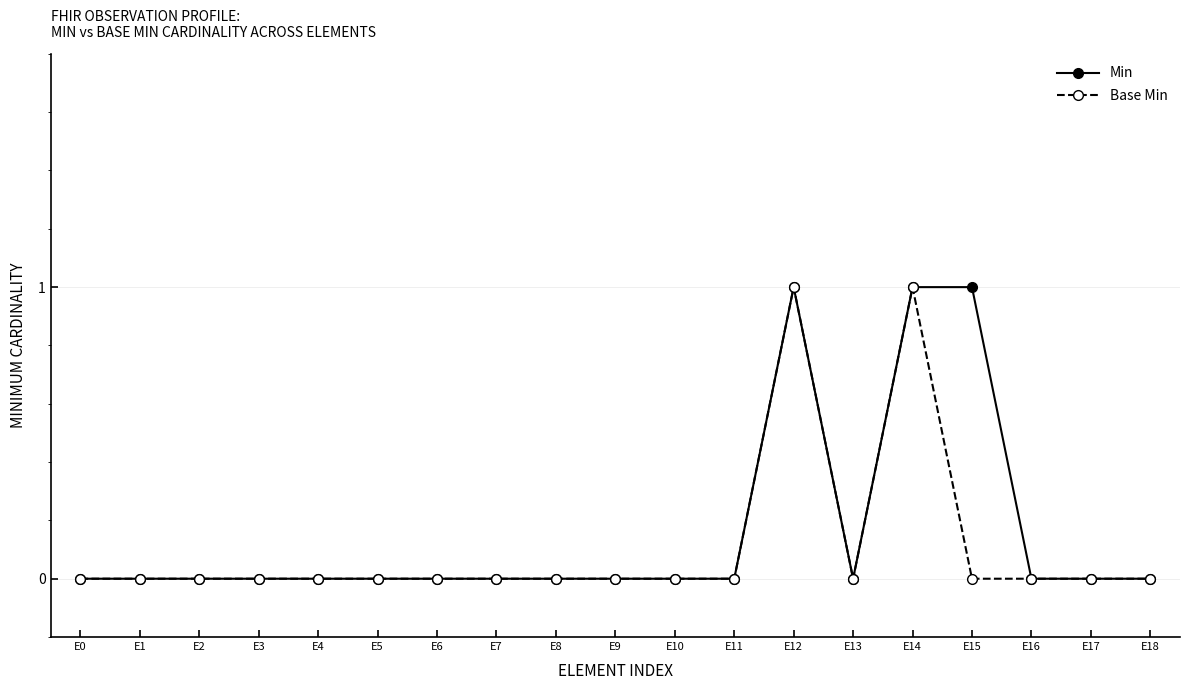

True or false: Min has more than 0 interior local peaks.

True